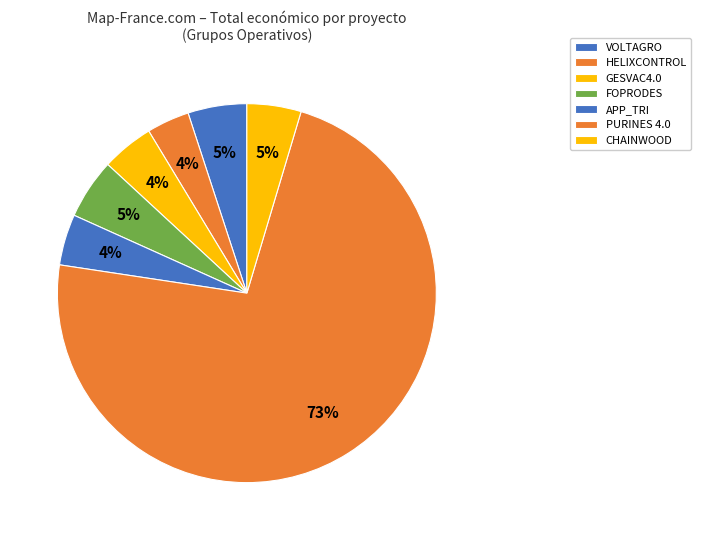

To the nearest percent, what percentage of the pie is PURINES 4.0?

73%